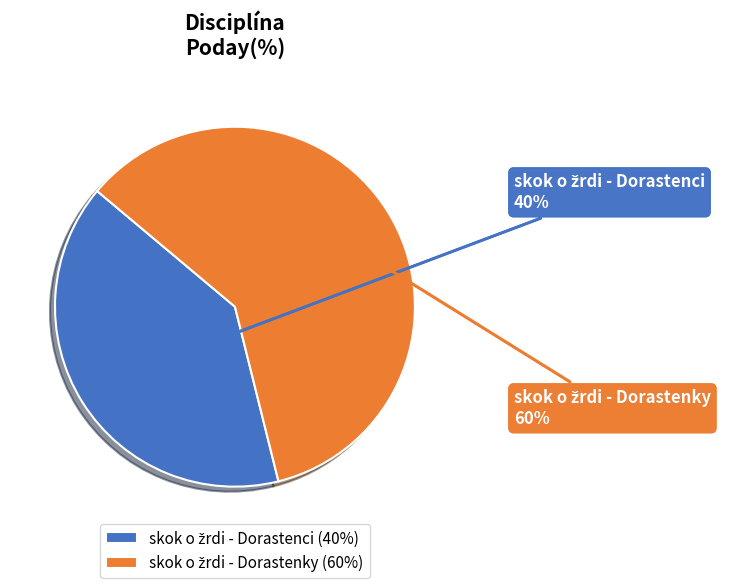

The skok o žrdi - Dorastenky slice represents 48% of the pie. True or false?

False